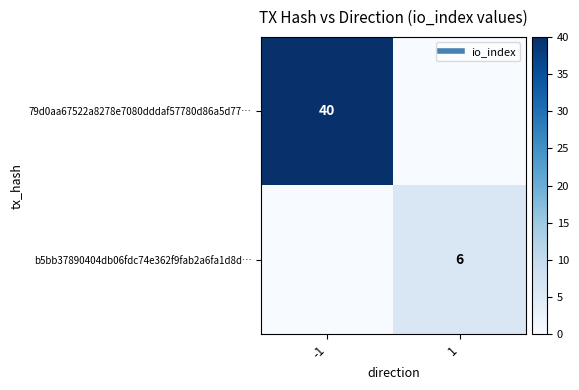

Is the value of b5bb37890404db06fdc74e362f9fab2a6fa1d8d… at -1 greater than the value of 79d0aa67522a8278e7080dddaf57780d86a5d77… at 1?

No